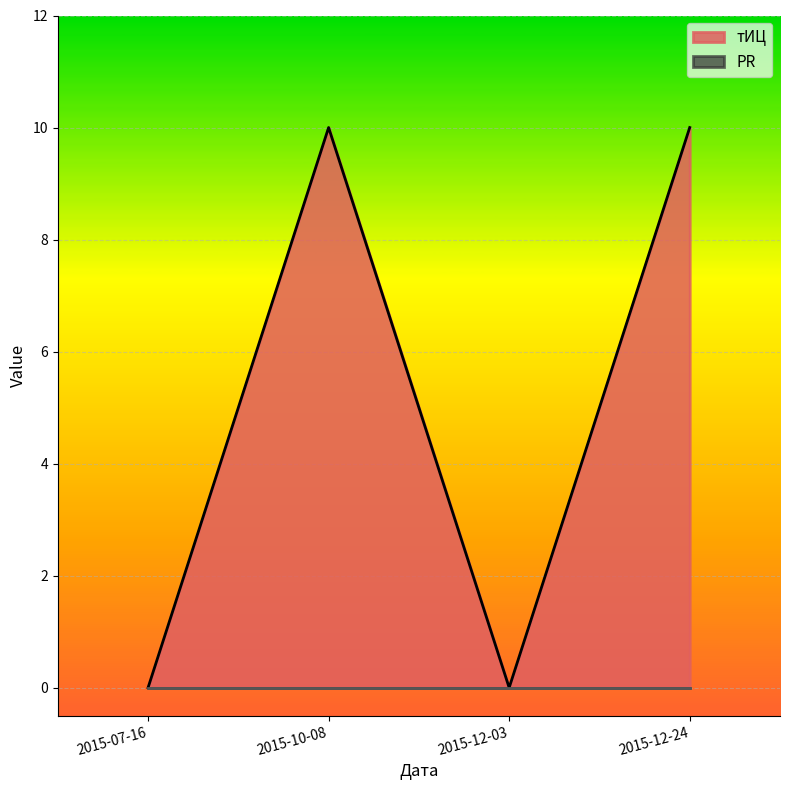

Rank the categories by value from lowest to highest.

2015-07-16, 2015-12-03, 2015-10-08, 2015-12-24